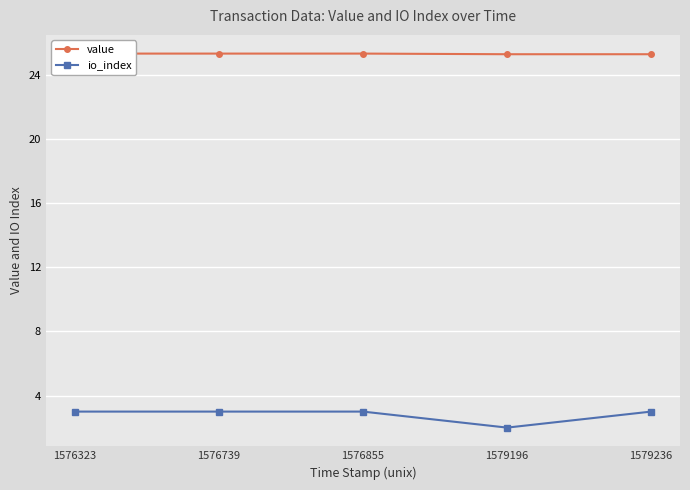

Count the value values in the range 25 to 26.

5